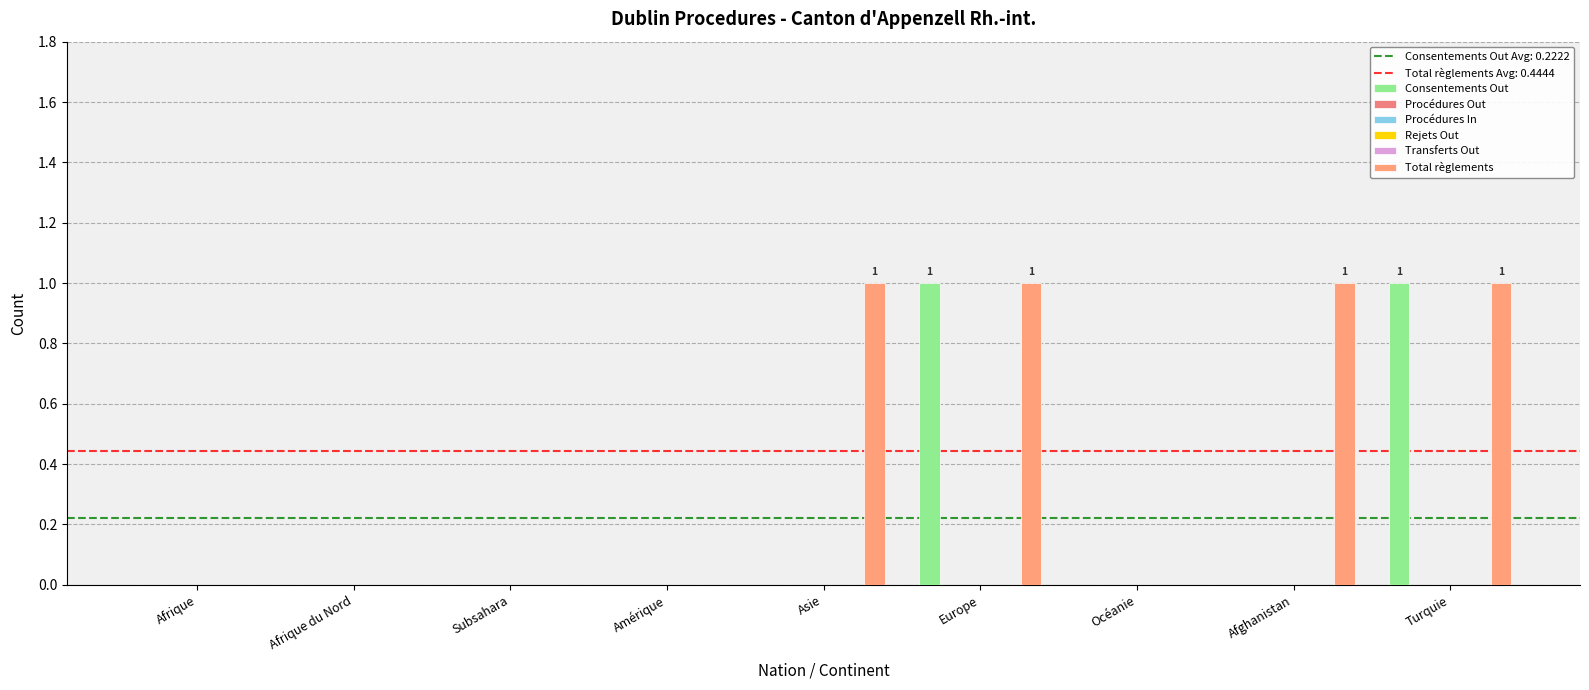

What are all the series names shown in the legend?

Consentements Out, Procédures Out, Procédures In, Rejets Out, Transferts Out, Total règlements